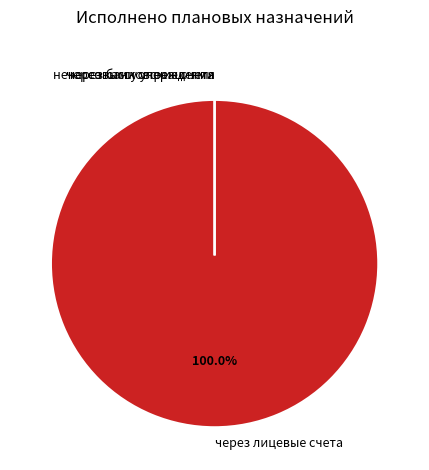

How many segments does this pie chart have?

4